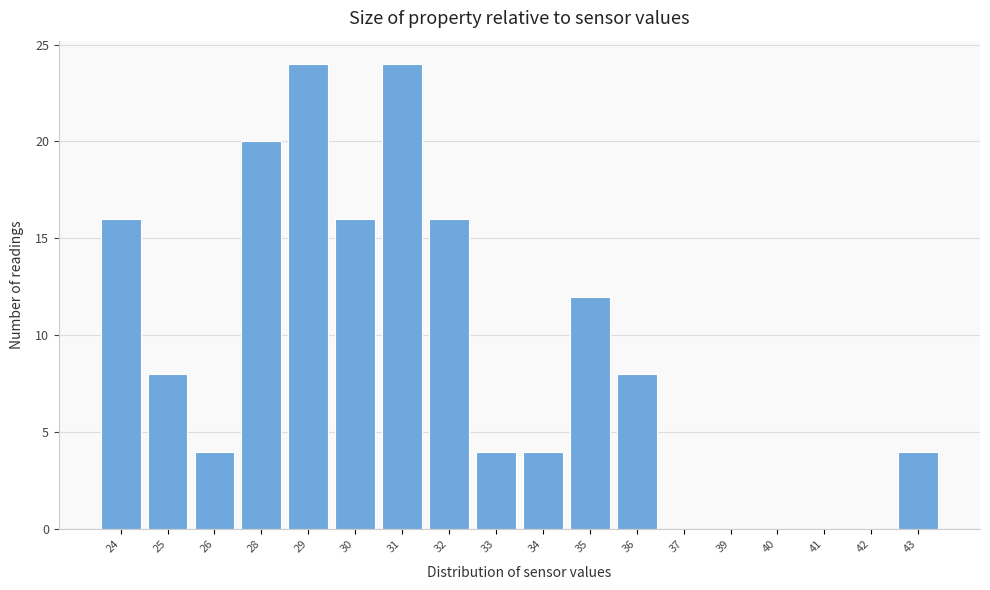

Reading left to right, transcribe all the data shown in this chart.

24=16	25=8	26=4	28=20	29=24	30=16	31=24	32=16	33=4	34=4	35=12	36=8	37=0	39=0	40=0	41=0	42=0	43=4